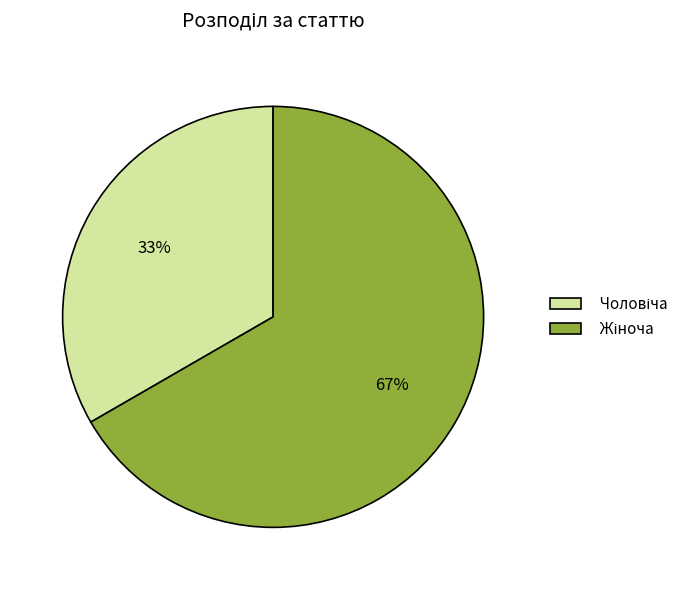

To the nearest percent, what is the average slice percentage?

50%